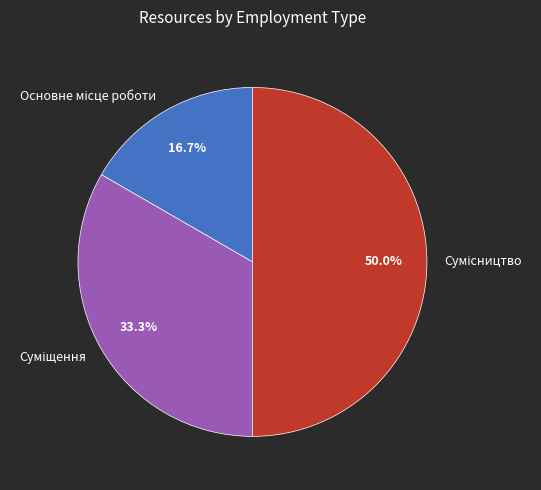

How many segments does this pie chart have?

3